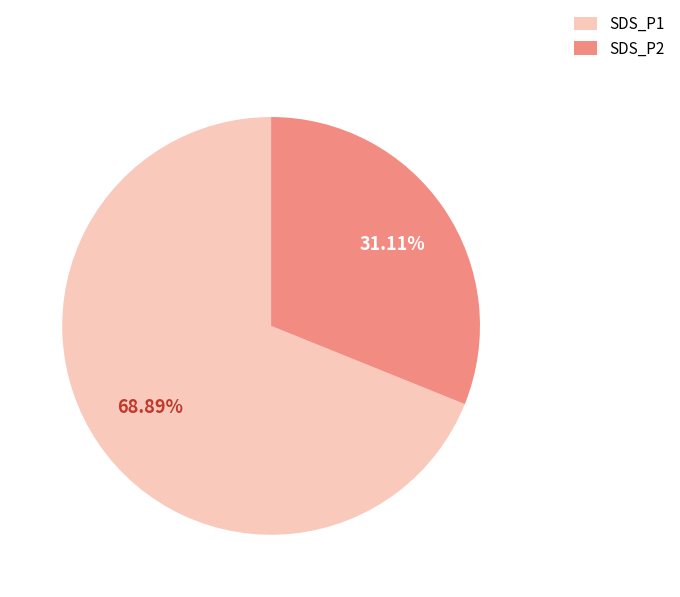

Combined, do SDS_P1 and SDS_P2 account for over 50%?

Yes